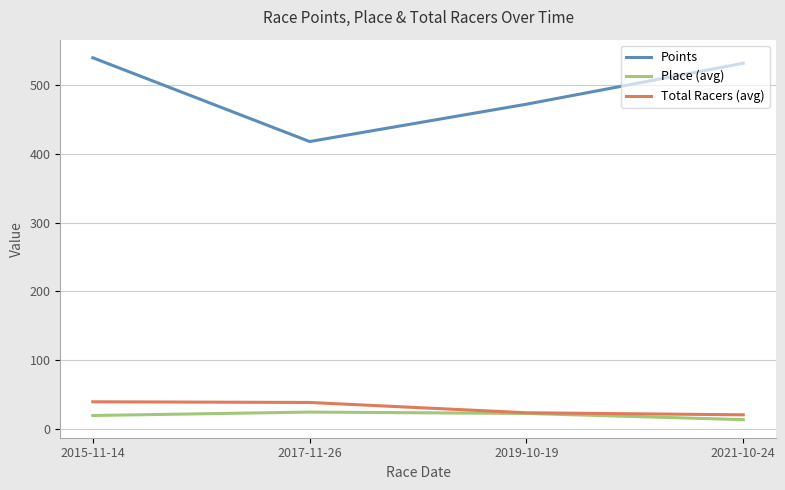

Is the value of Place (avg) at 2015-11-14 greater than the value of Total Racers (avg) at 2015-11-14?

No